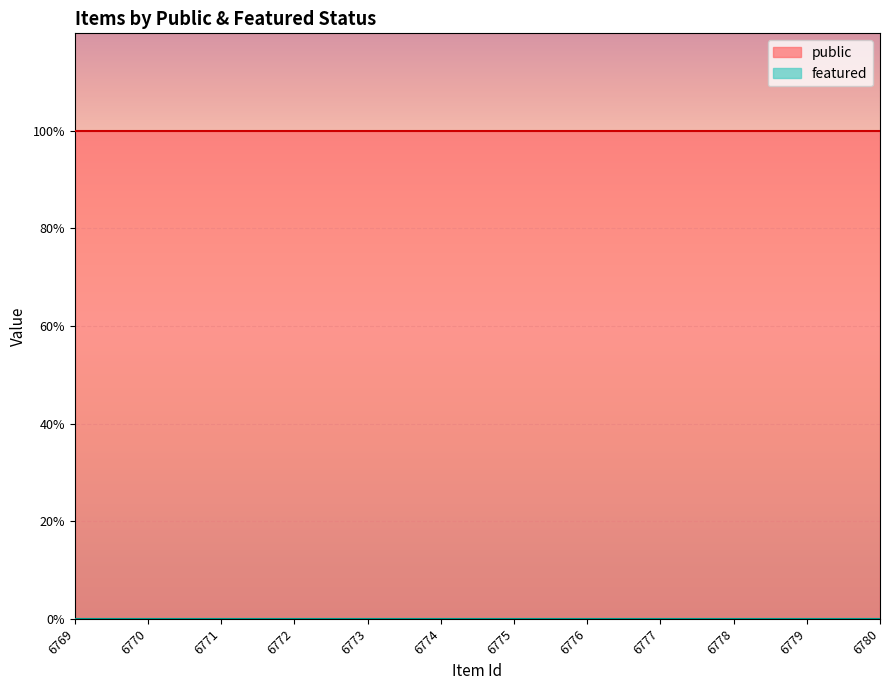

Which has a higher value, 6780 or 6776?

6780